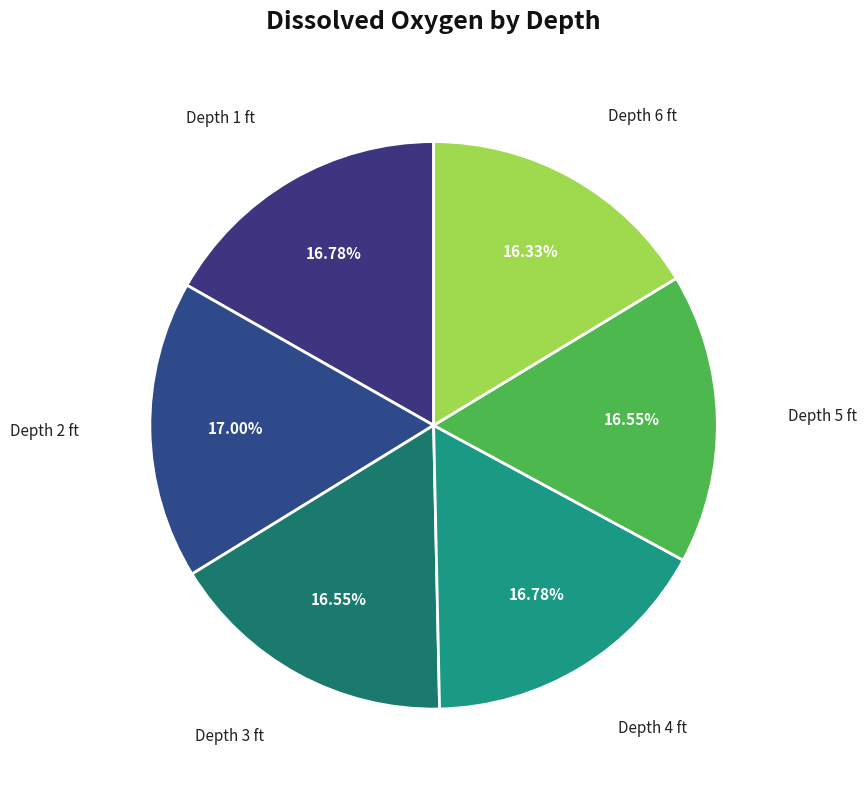

Does any single category account for the majority?

No